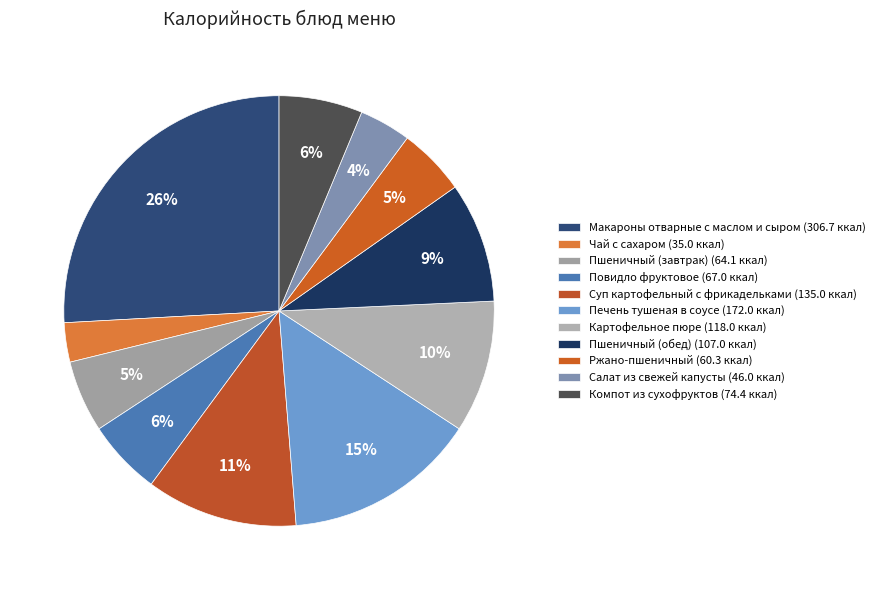

To the nearest percent, what is the difference between the largest and smallest slice percentages?

23%